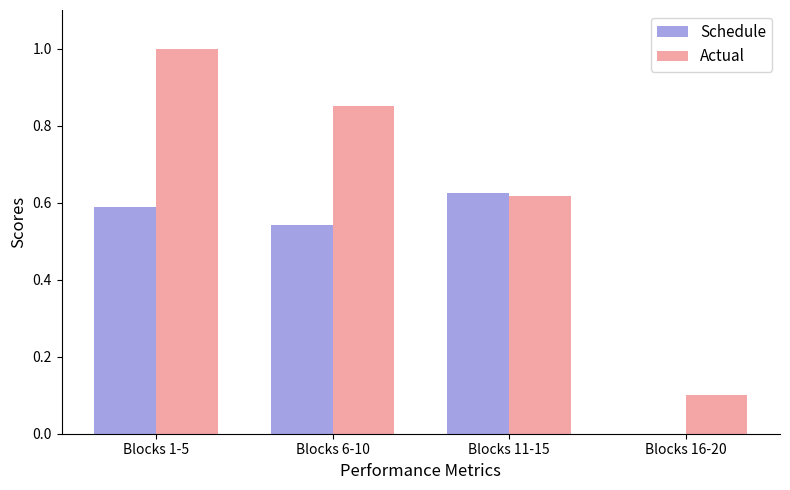

What is the sum of all Actual values?

2.6